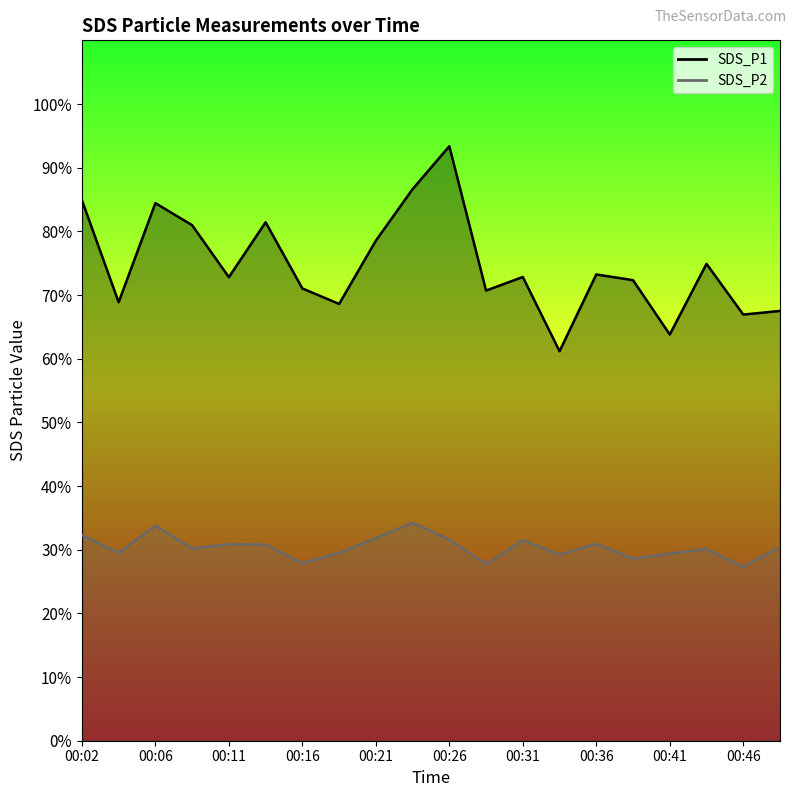

Rank the series by their average value, from highest to lowest.

SDS_P1, SDS_P2